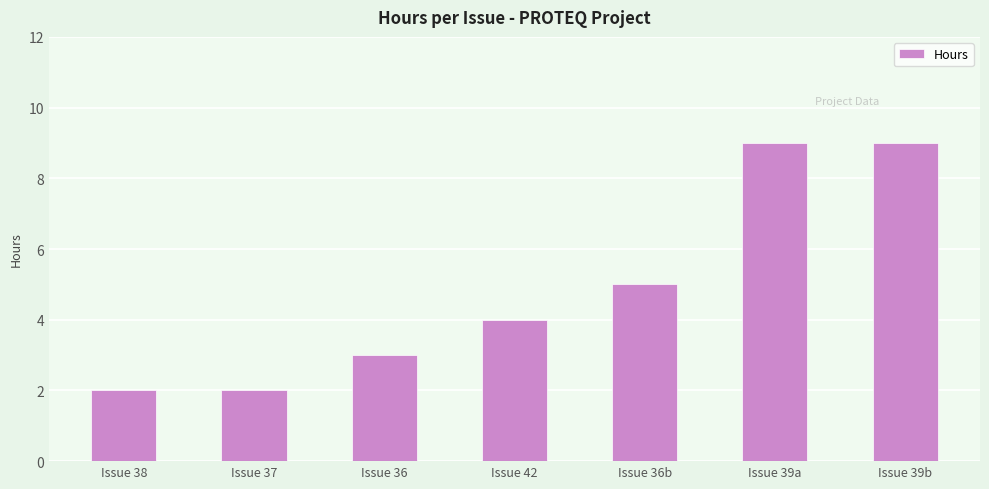

What is the maximum value shown in the chart?

9